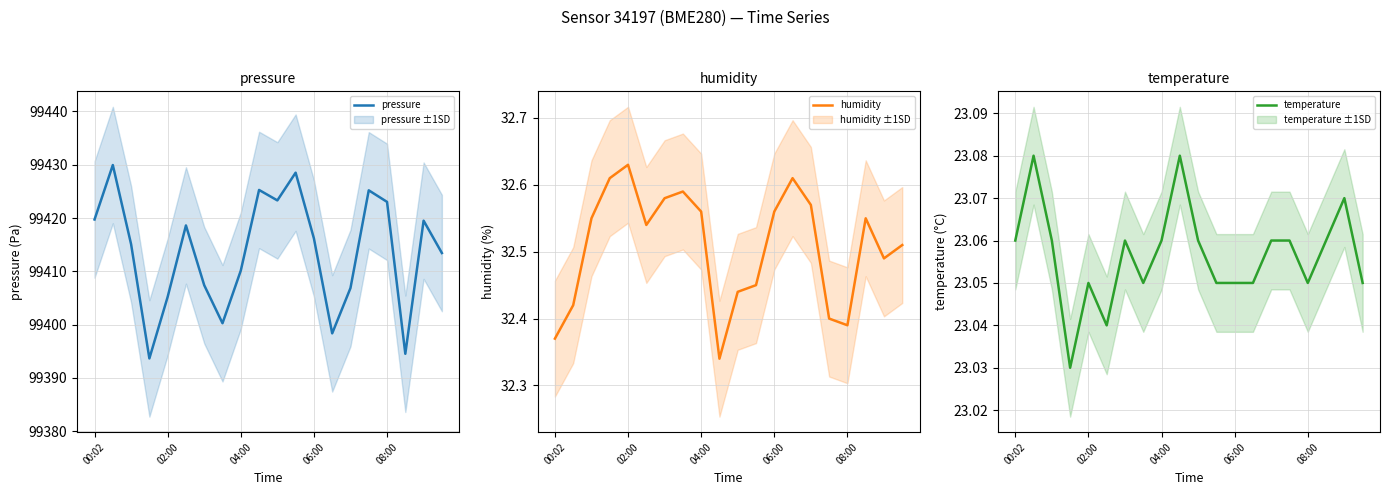

Which category has the highest value in the humidity series?

02:00